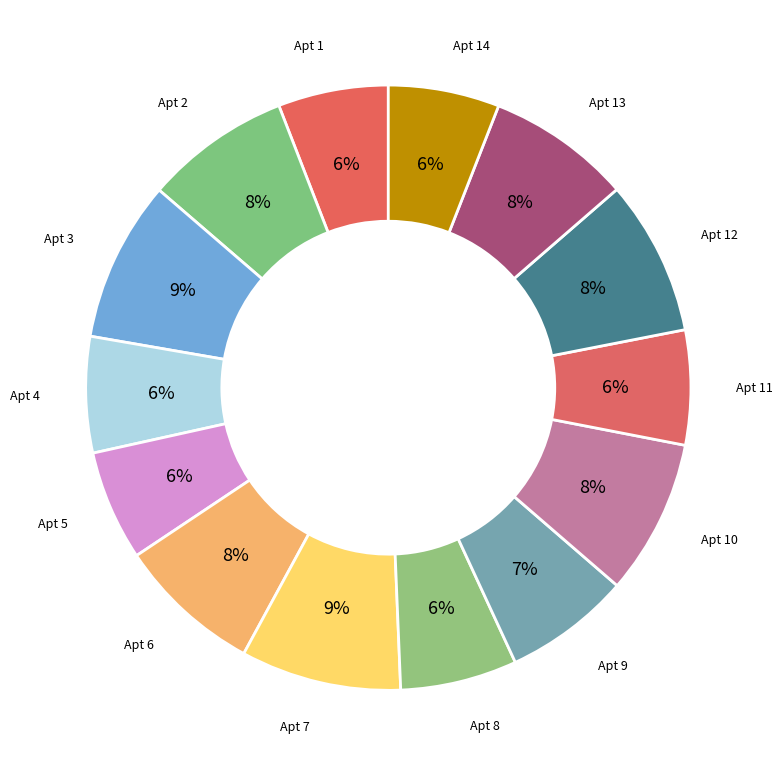

Count the number of slices in the pie.

14